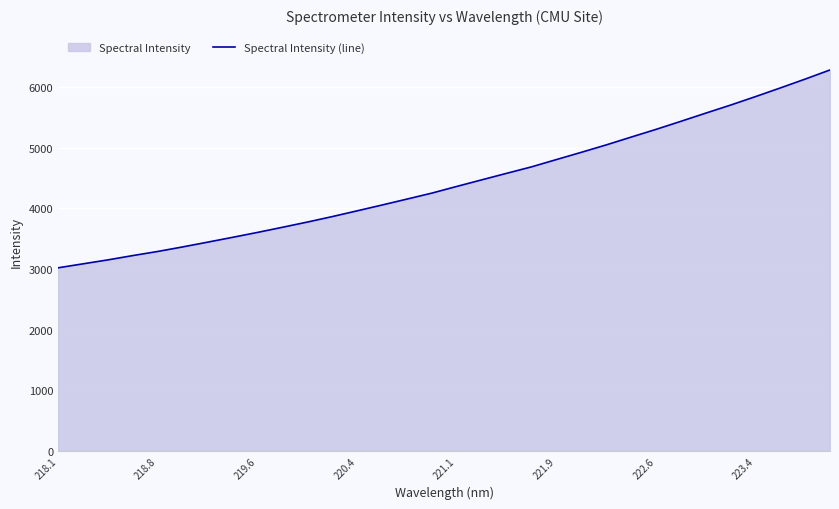

Does the chart display data point markers on the line(s)?

No